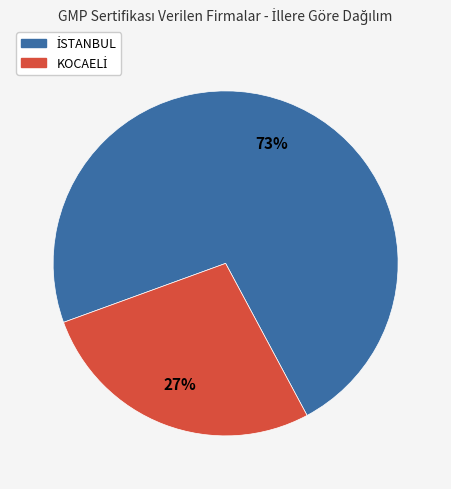

To the nearest percent, what is the average slice percentage?

50%